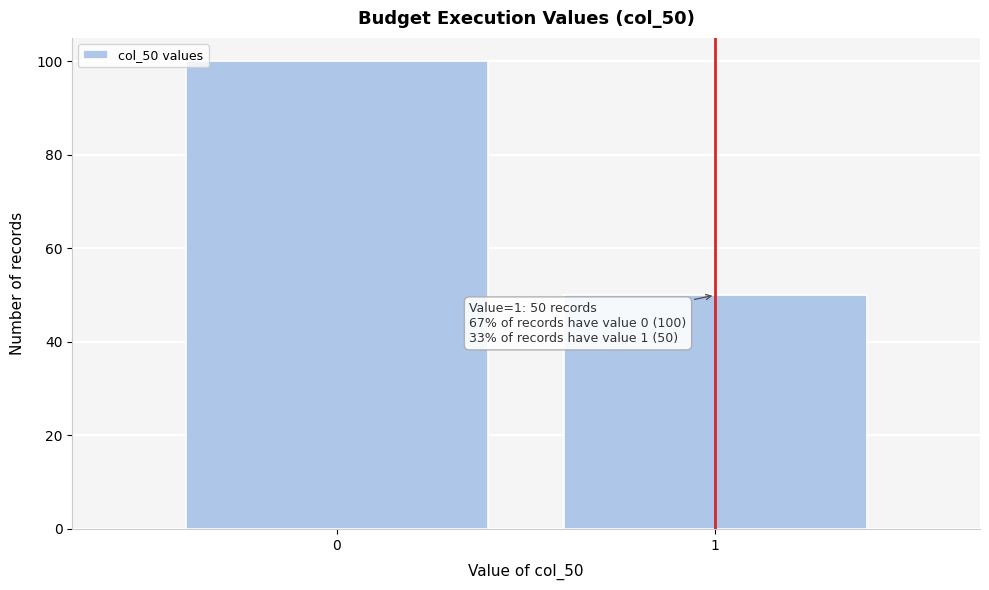

Reading left to right, what are all the values shown in this chart?

0=100	1=50